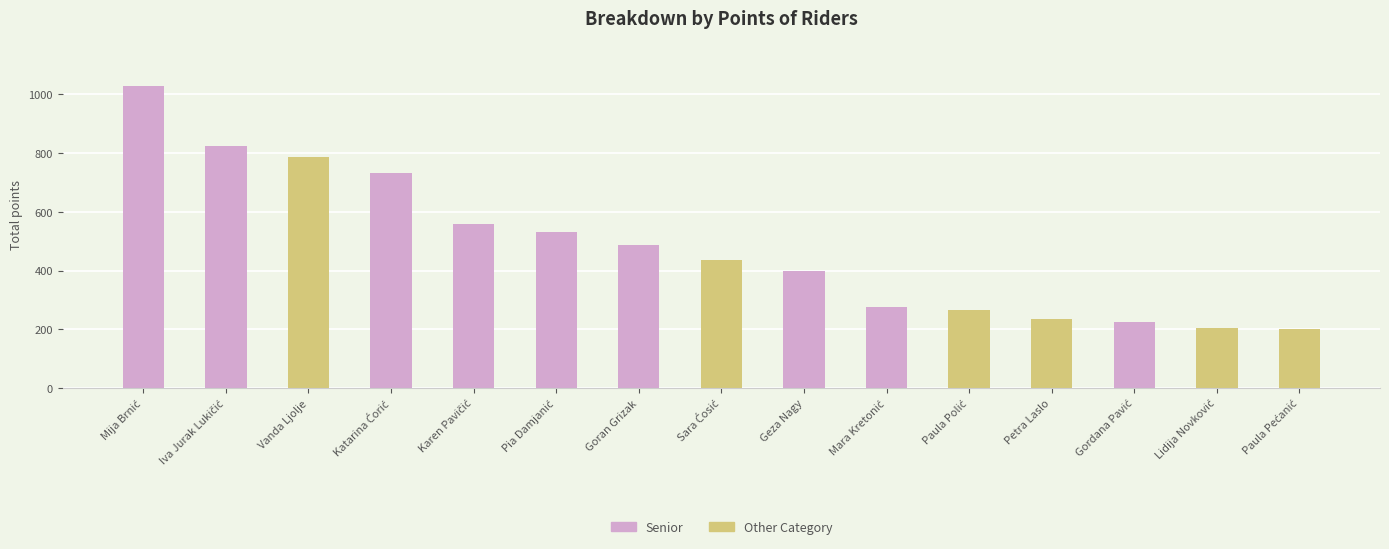

What is the greatest value displayed?

1027.0